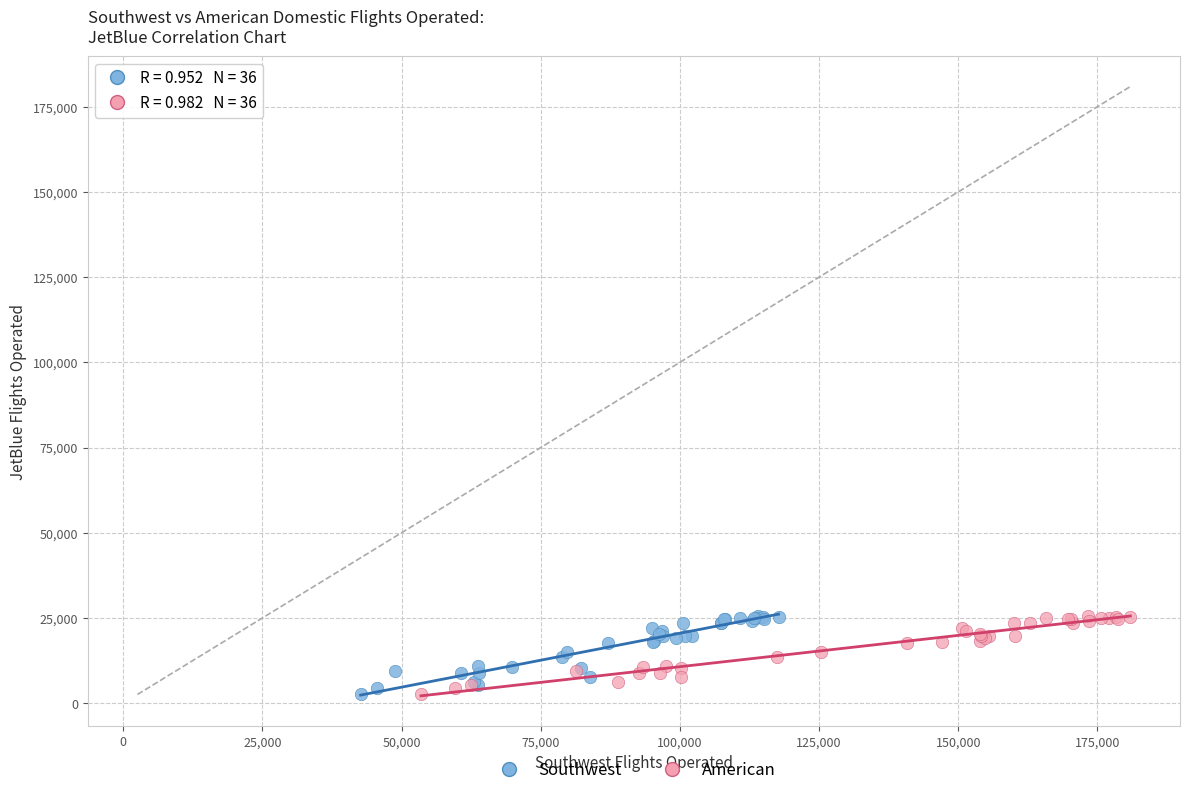

What are all the series names shown in the legend?

Southwest, American